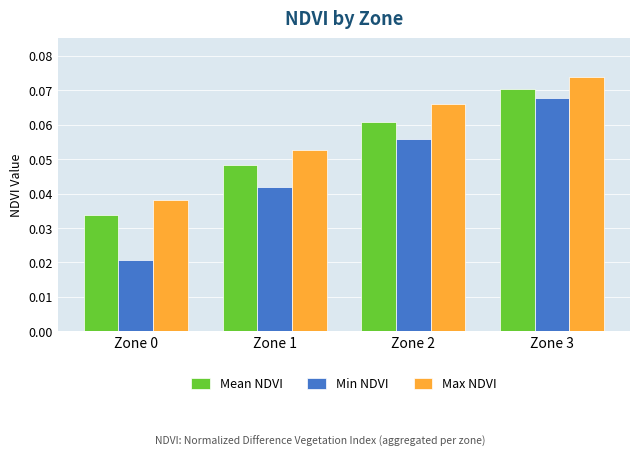

Is it true that Max NDVI equals 0.0 at Zone 2?

False